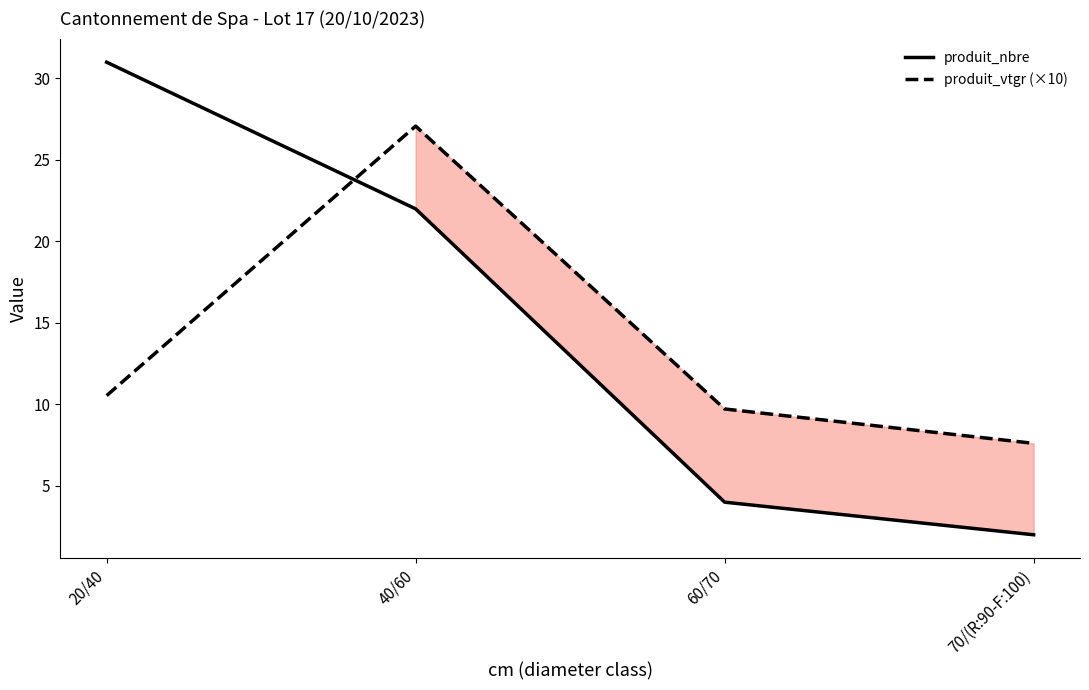

What are all the series names shown in the legend?

produit_nbre, produit_vtgr (×10)